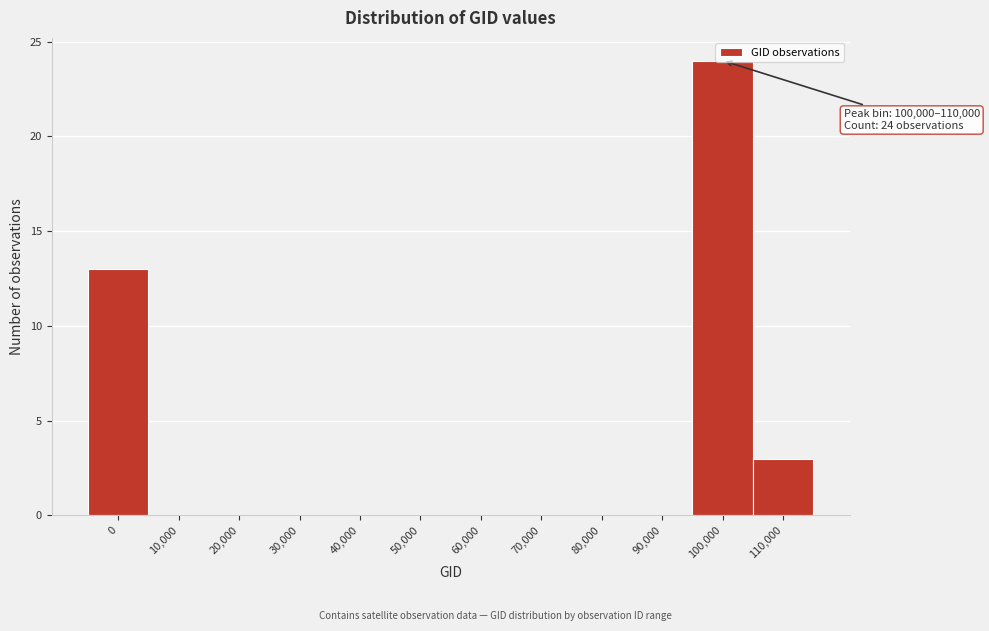

What is the sum of all values?

40